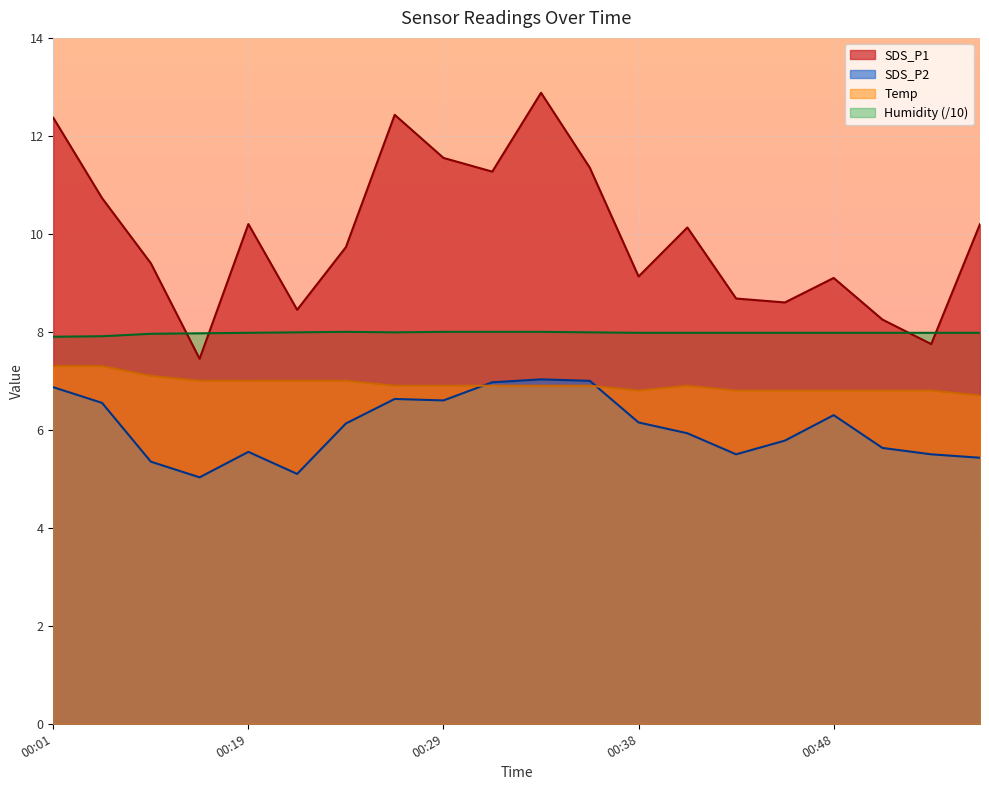

How many times do Humidity and SDS_P1 cross each other?

4